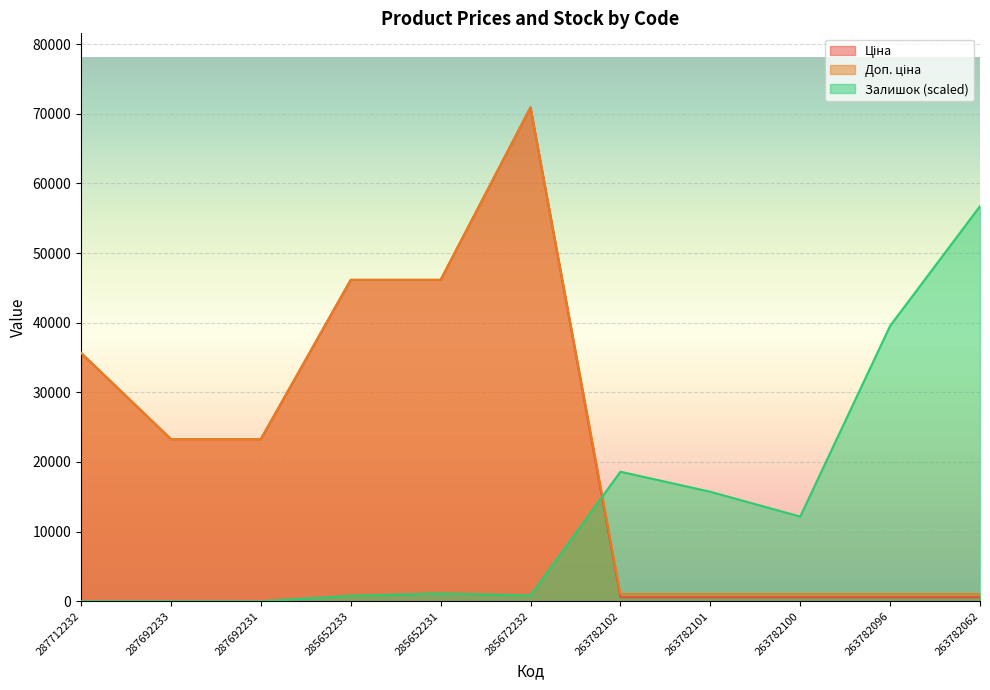

Does the chart display data point markers on the line(s)?

No